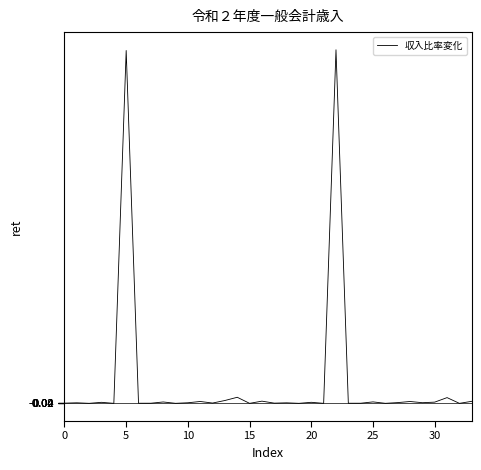

What is the maximum value shown in the chart?

705.1